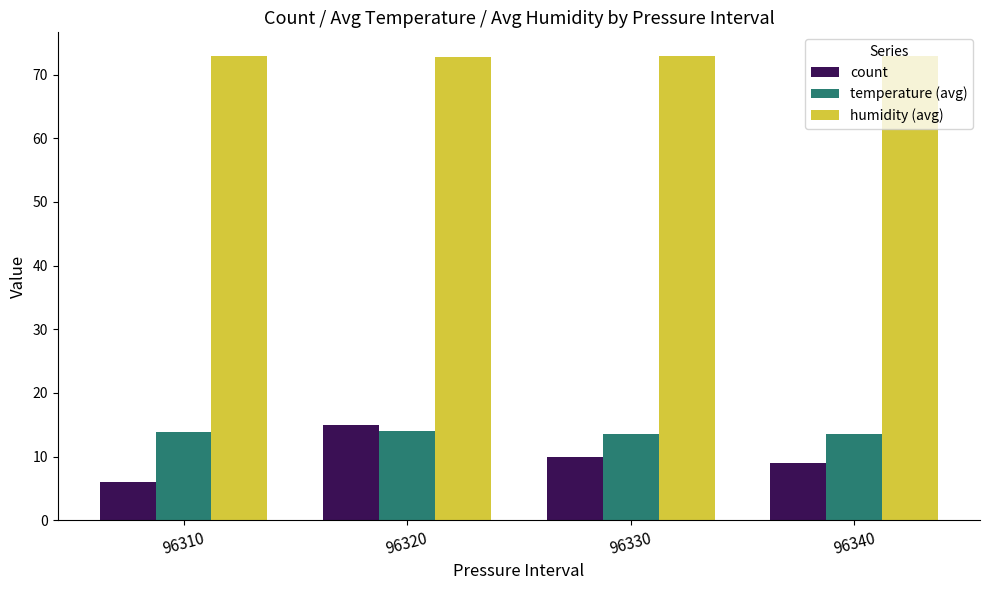

Which series has the widest spread of values?

count